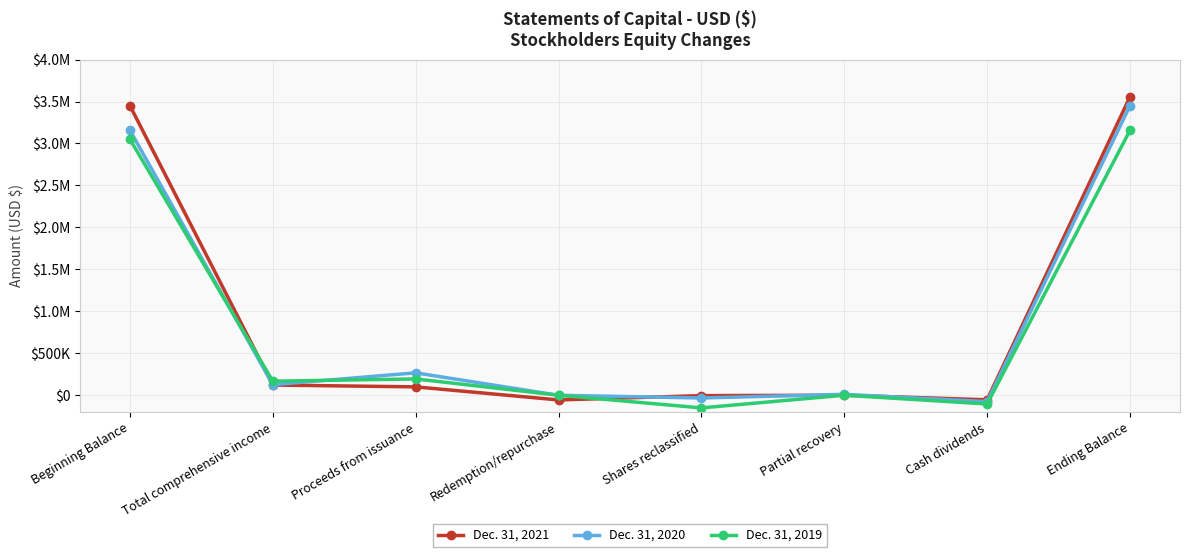

True or false: Dec. 31, 2020 has a value of 3156760 at Beginning Balance.

True